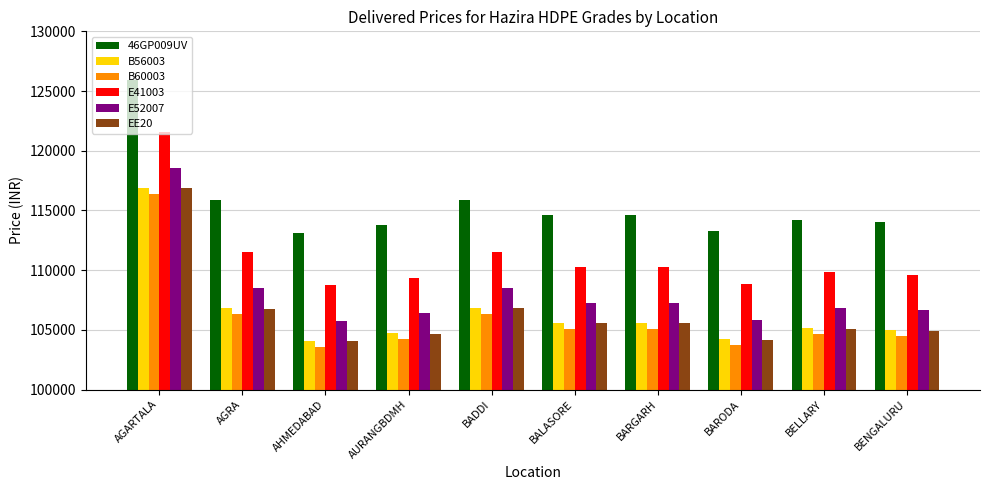

The 46GP009UV series shows 125960 at AGARTALA. True or false?

True